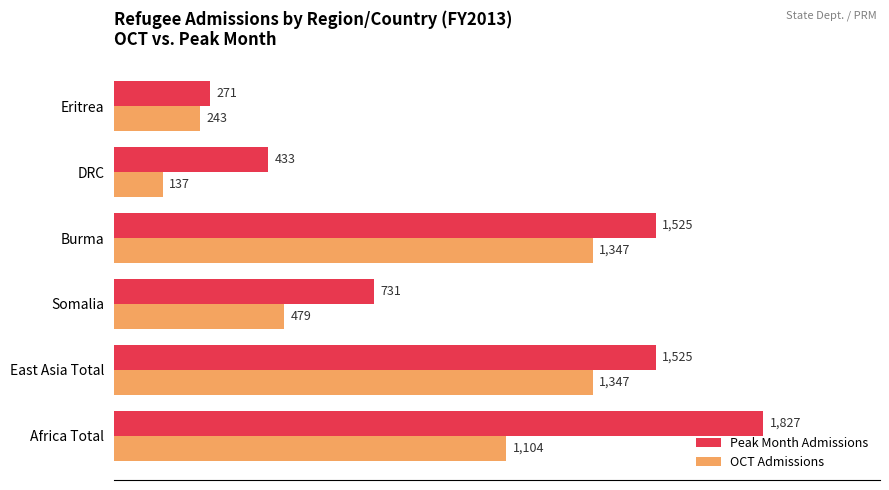

Rank the series at Somalia from highest to lowest value.

Peak Month Admissions, OCT Admissions